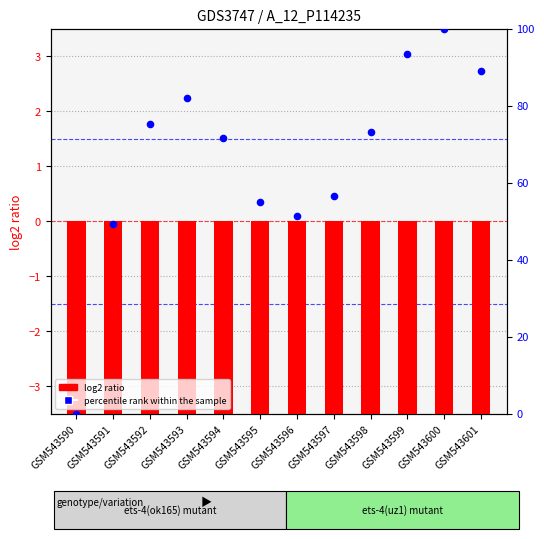

What is the total value across all series at GSM543594?

59.1